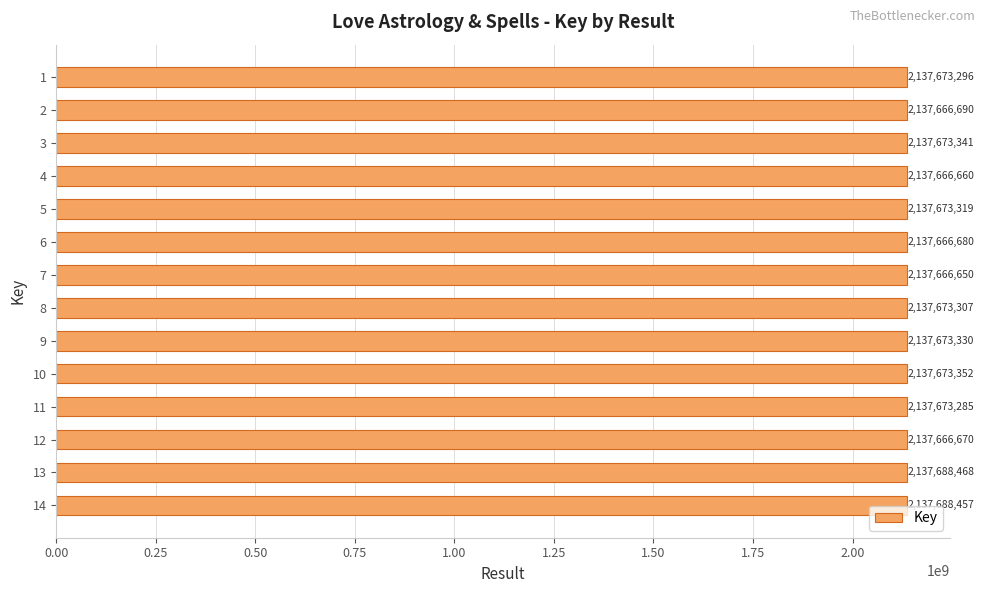

Are the bars horizontal?

Yes